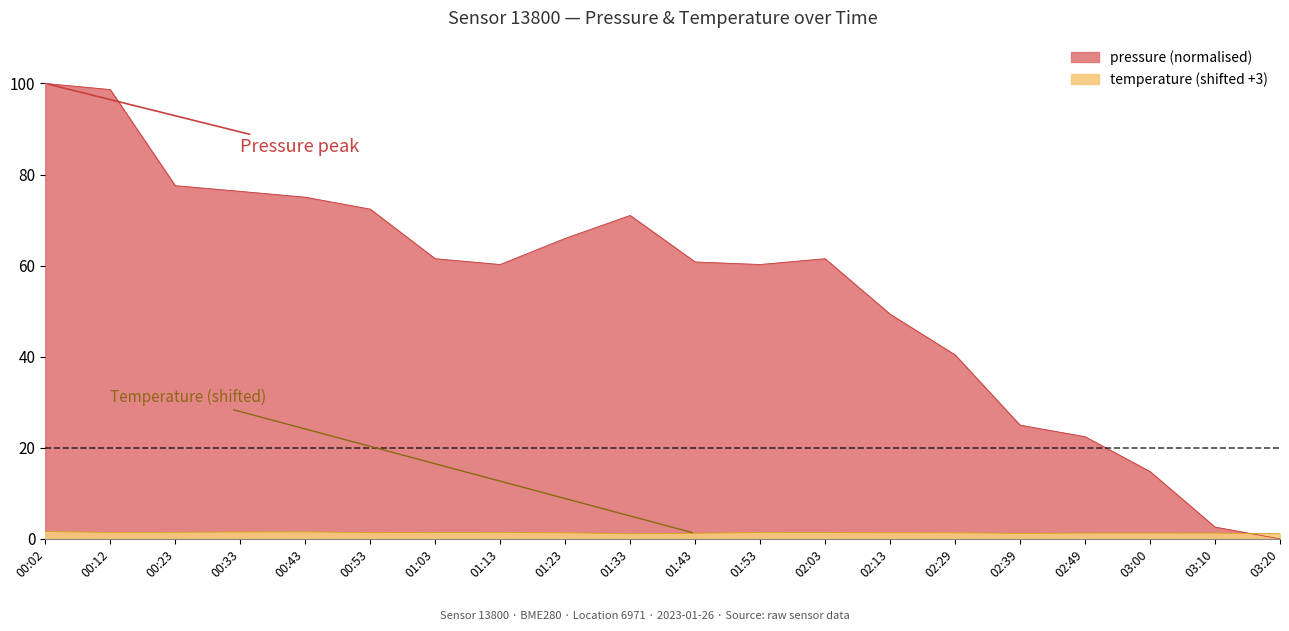

How many data points does each series have?

20